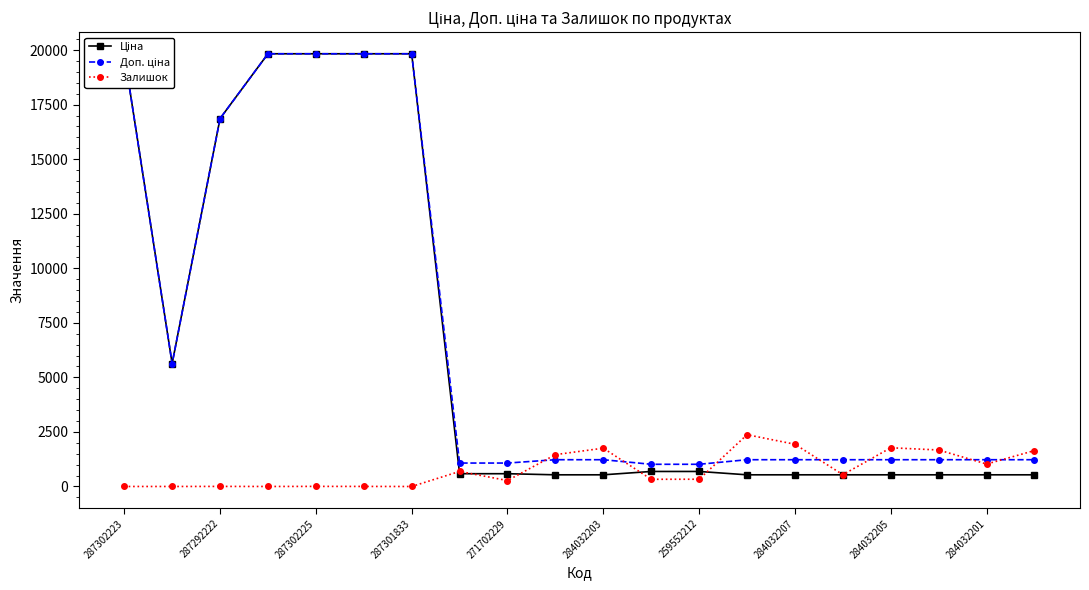

At 287302225, list the series in order from smallest to largest.

Залишок, Ціна, Доп. ціна